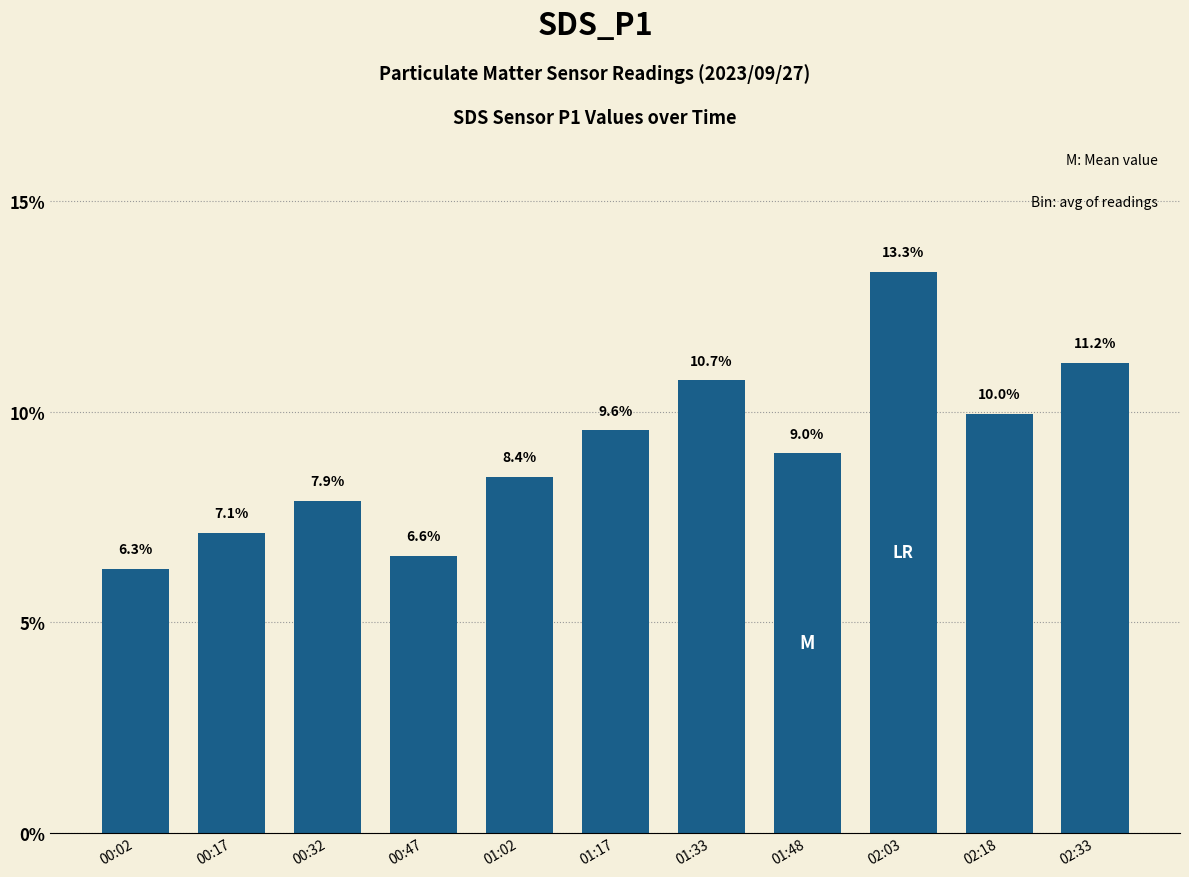

Reading left to right, what are all the values shown in this chart?

6.3	7.1	7.9	6.6	8.4	9.6	10.7	9.0	13.3	10.0	11.2